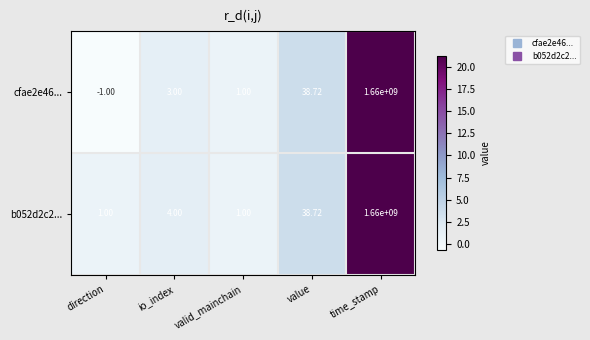

Where is cfae2e46... nearest to the value 829999999?

value